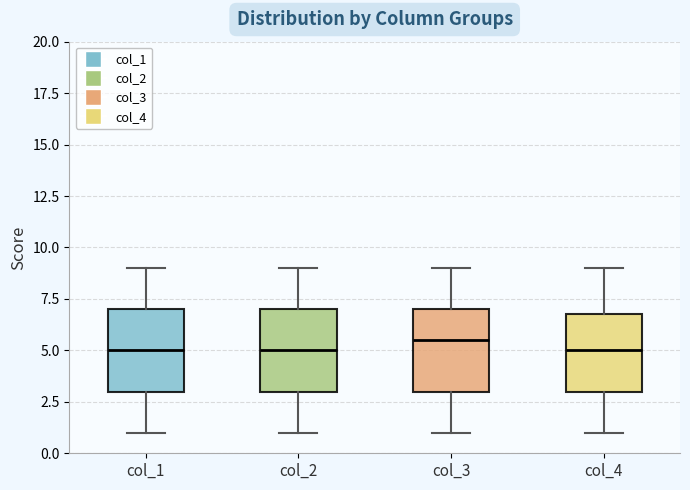

Where does the upper whisker of the box for col_4 end on the y-axis? The values are not printed on the chart, so give them approximately, as read against the axis.

9.0